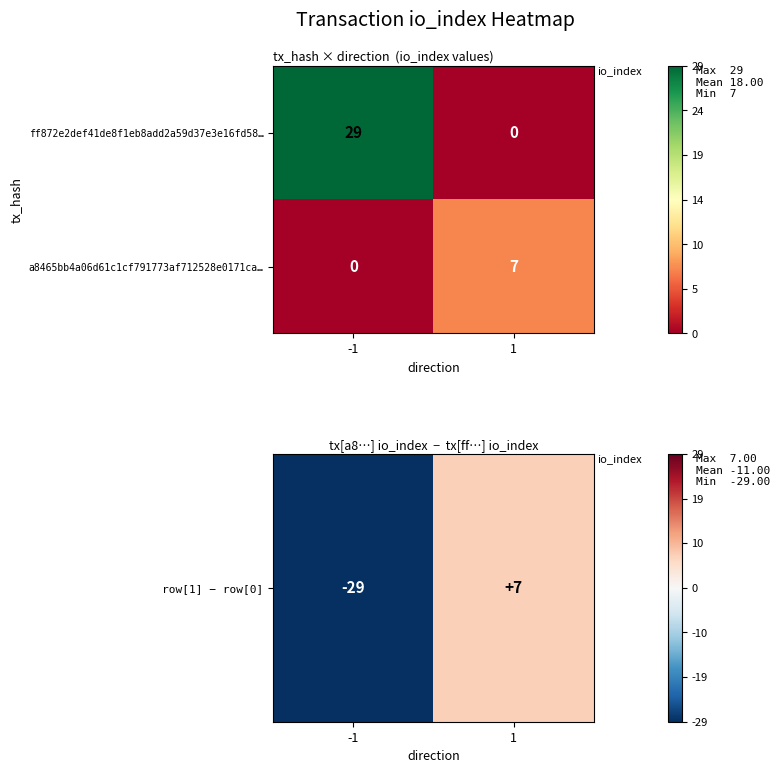

Which series changed the most between -1 and 1?

ff872e2def41de8f1eb8add2a59d37e3e16fd58…